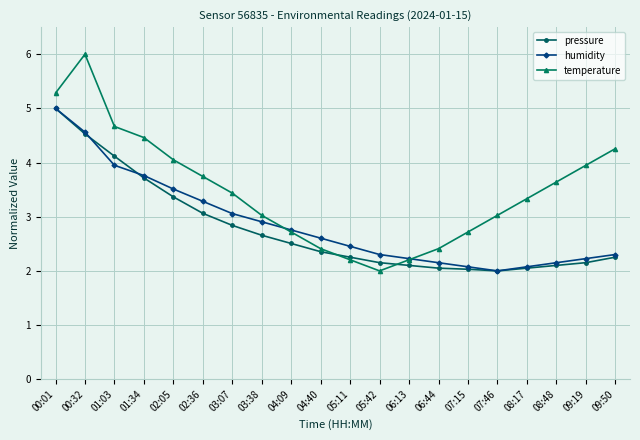

What is the minimum value for humidity?

2.0